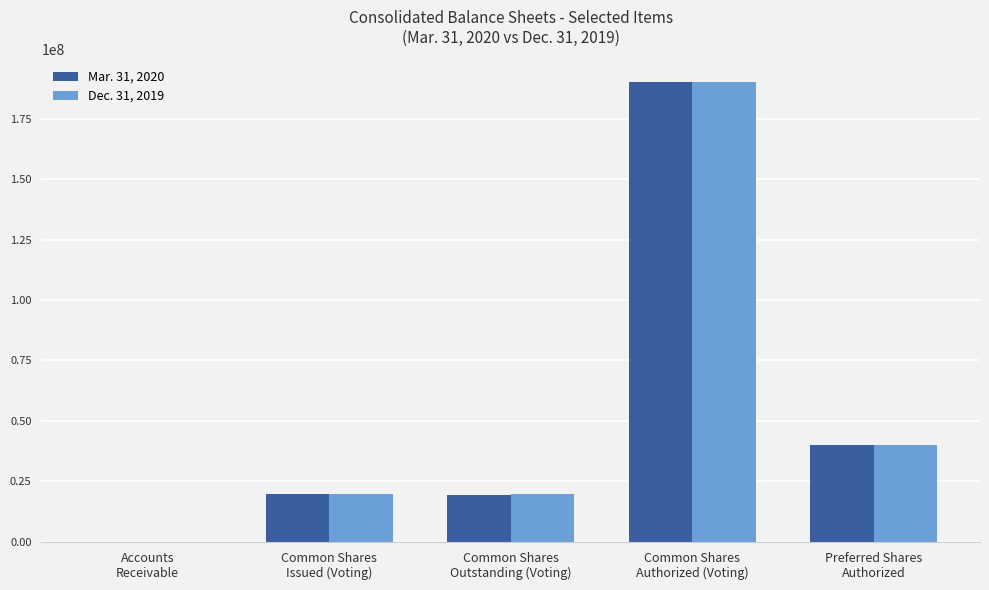

Is it true that Dec. 31, 2019 equals 19680673 at Common Shares
Issued (Voting)?

True